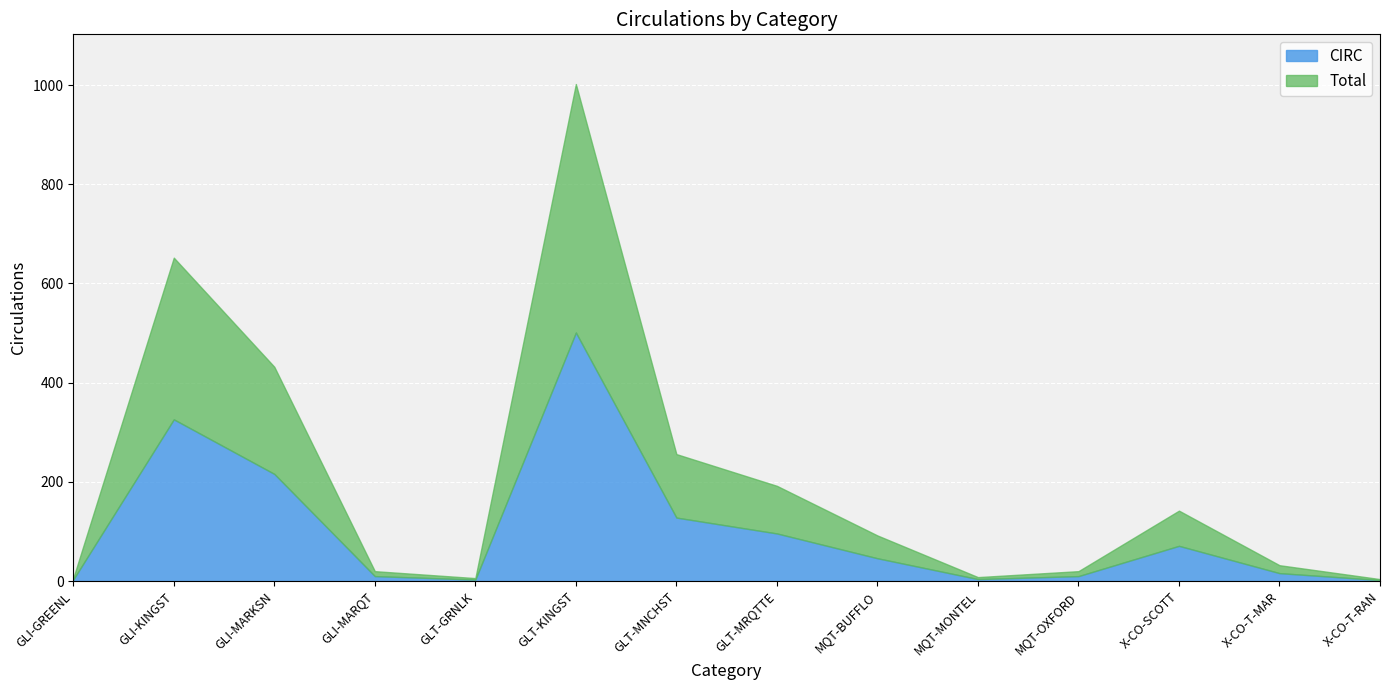

The Total series shows 2 at GLT-GRNLK. True or false?

False